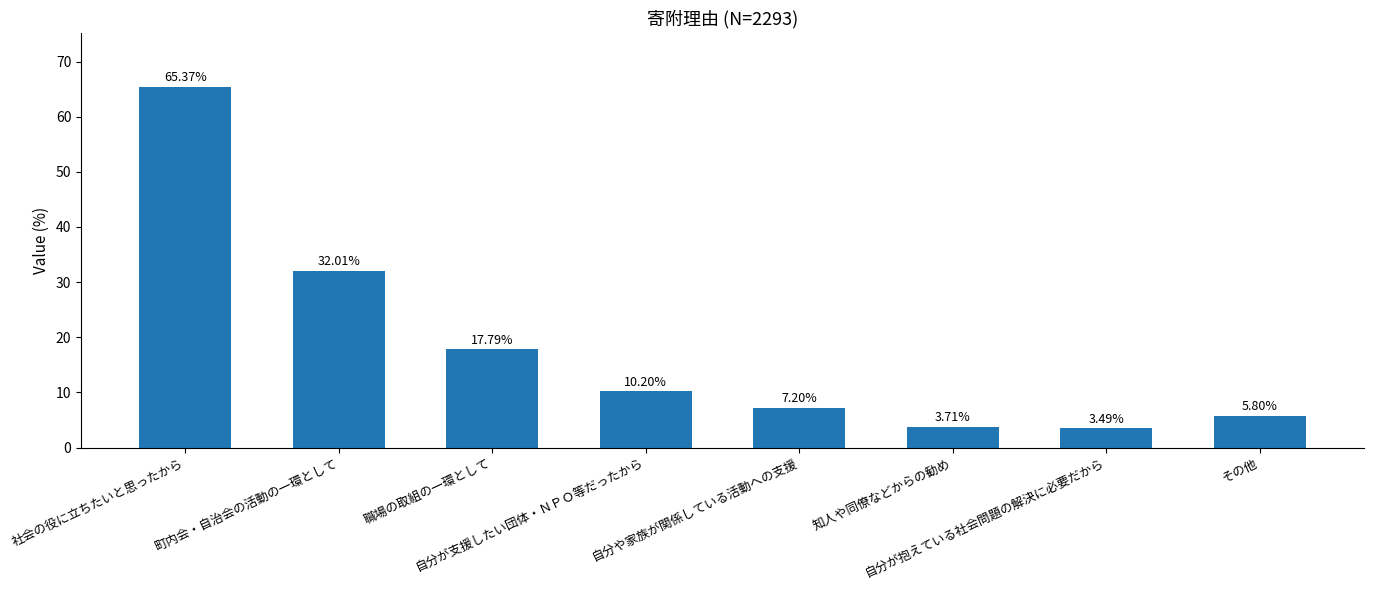

What is the change in value from 町内会・自治会の活動の一環として to その他?

-26.2